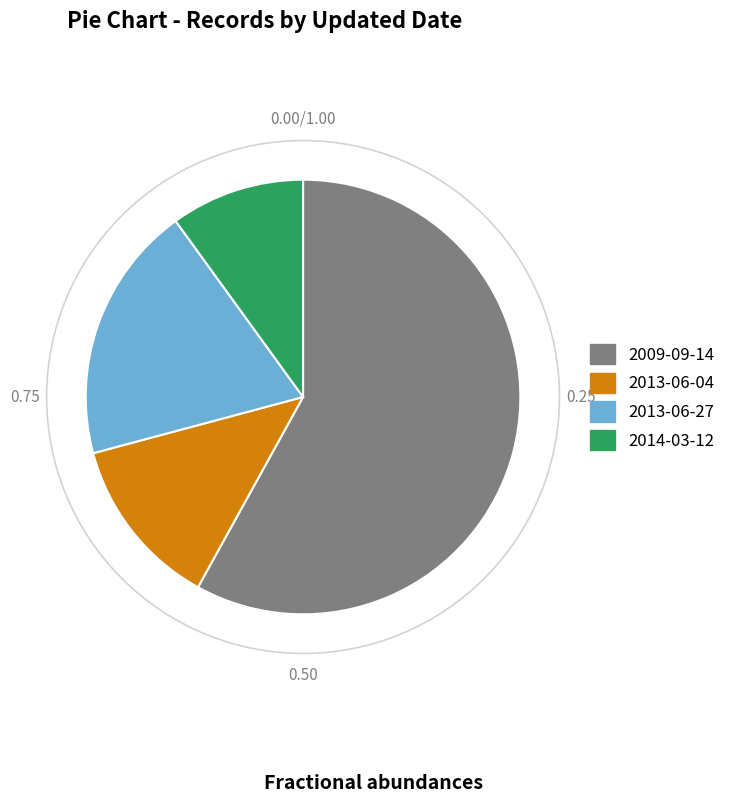

What is the majority slice?

2009-09-14